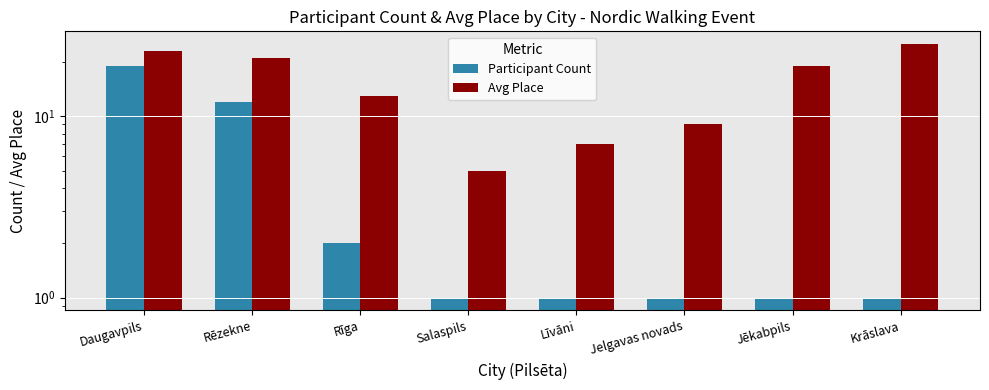

Are the bars horizontal?

No